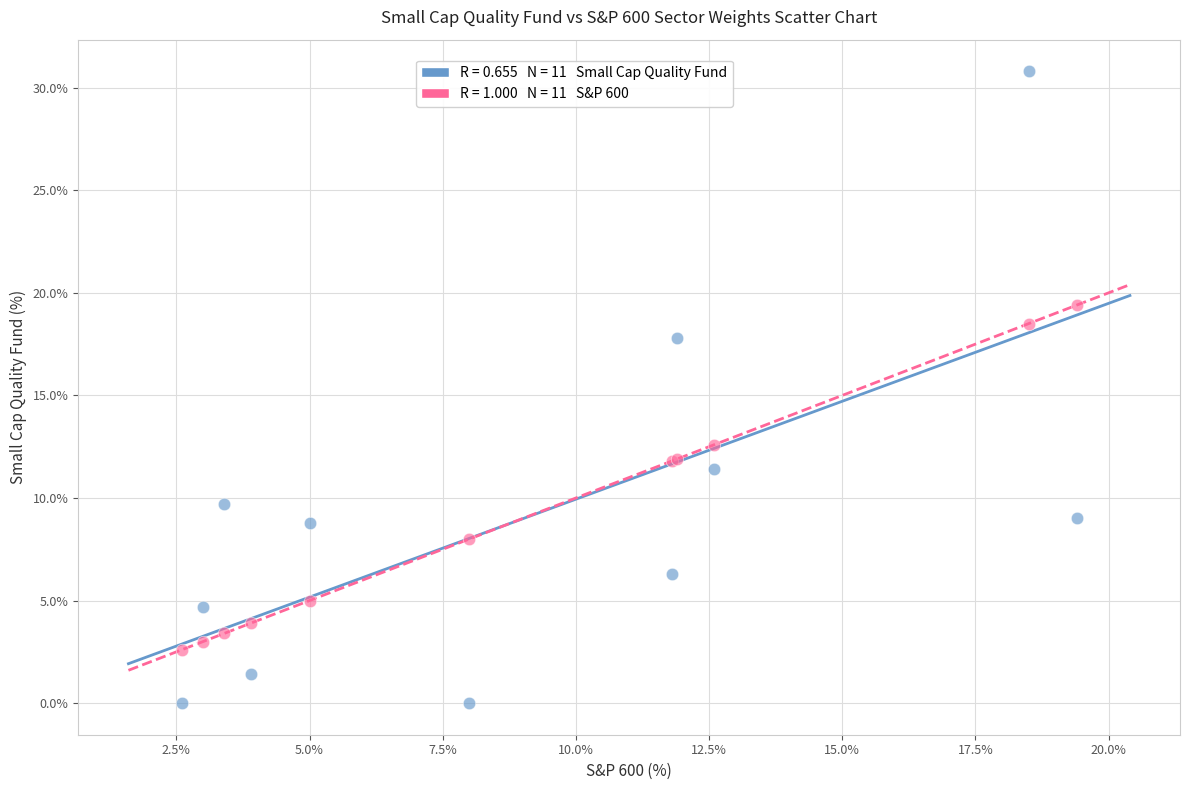

Across all series, what Y value is closest to 15?

12.6